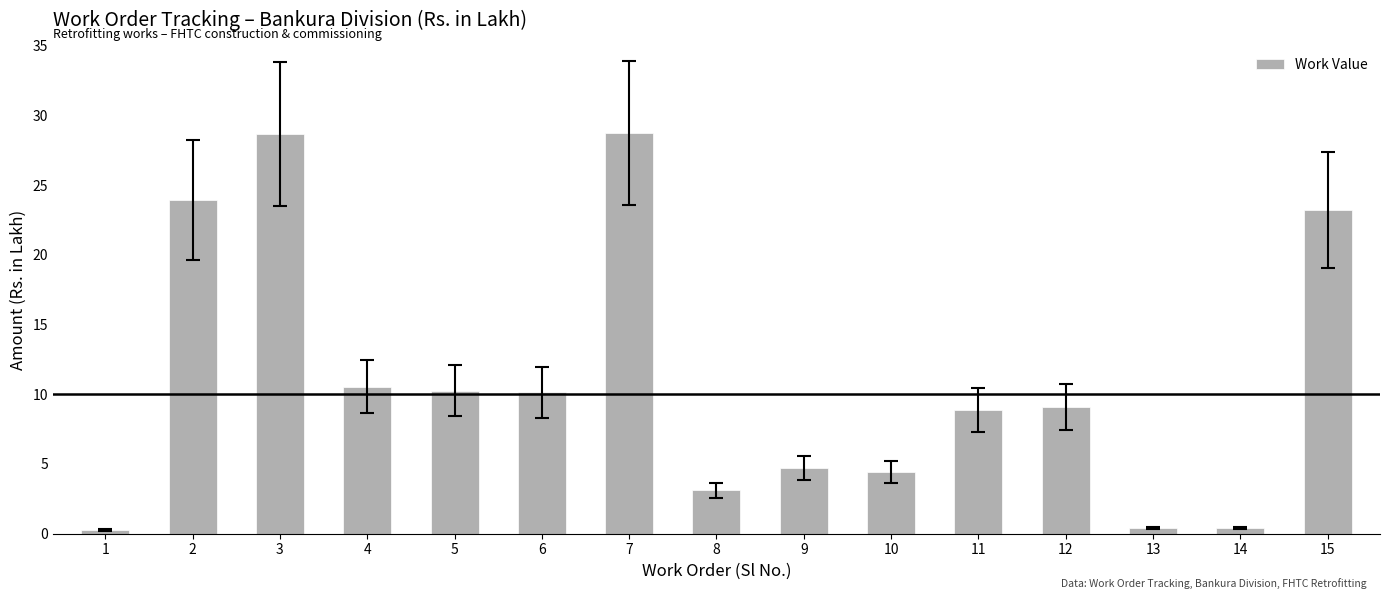

What is the greatest value displayed?

28.7